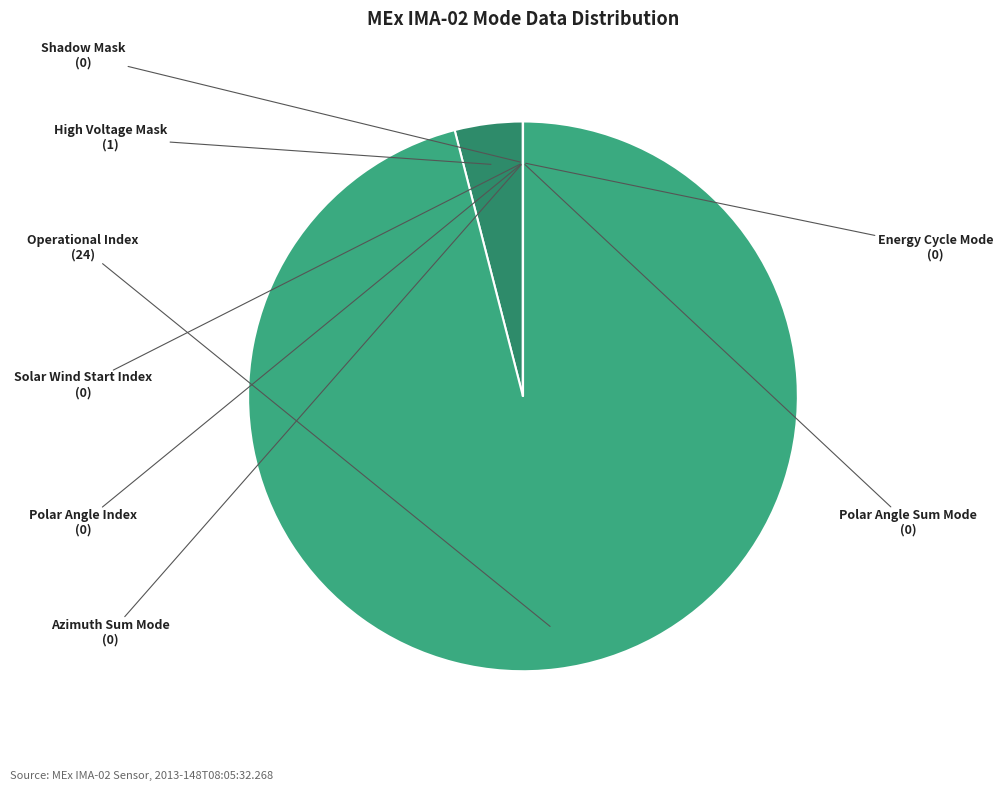

Is there any slice that represents more than half of the pie?

Yes